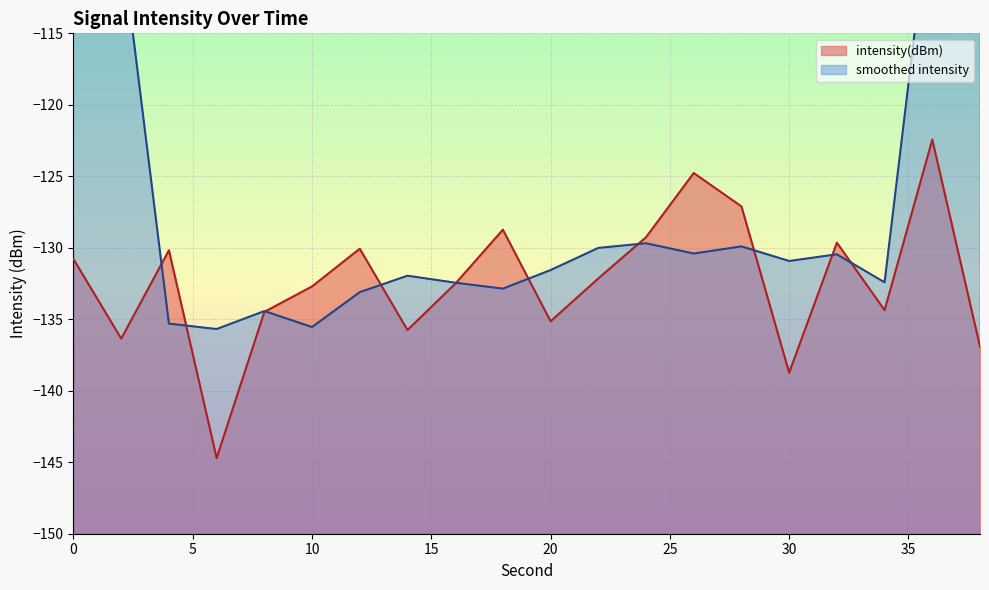

How many points are higher than both their immediate neighbors (excluding endpoints)?

6